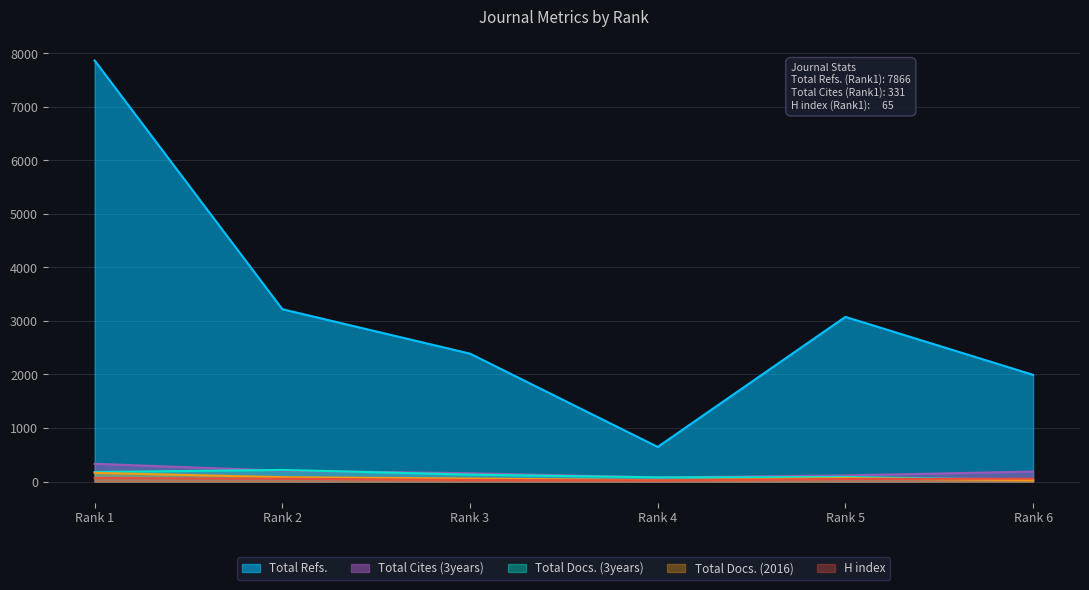

Is it true that Total Docs. (3years) equals 129 at Rank 3?

True